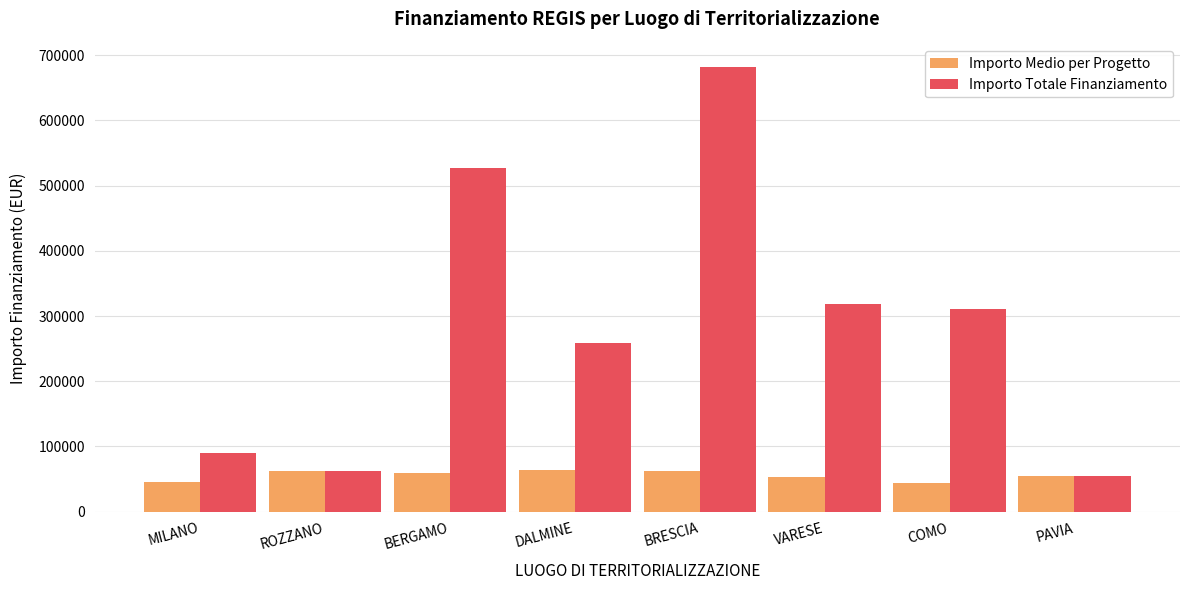

How many groups of bars are there?

8